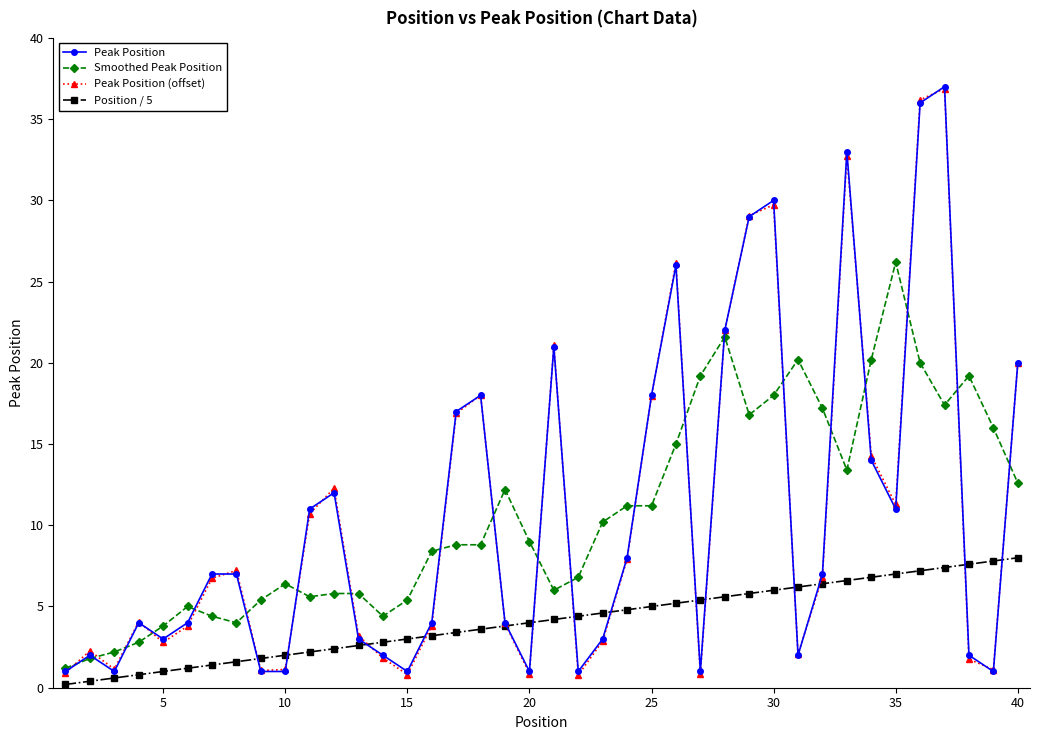

What is the value of the Smoothed Peak Position point at the 5th from the left?

3.8